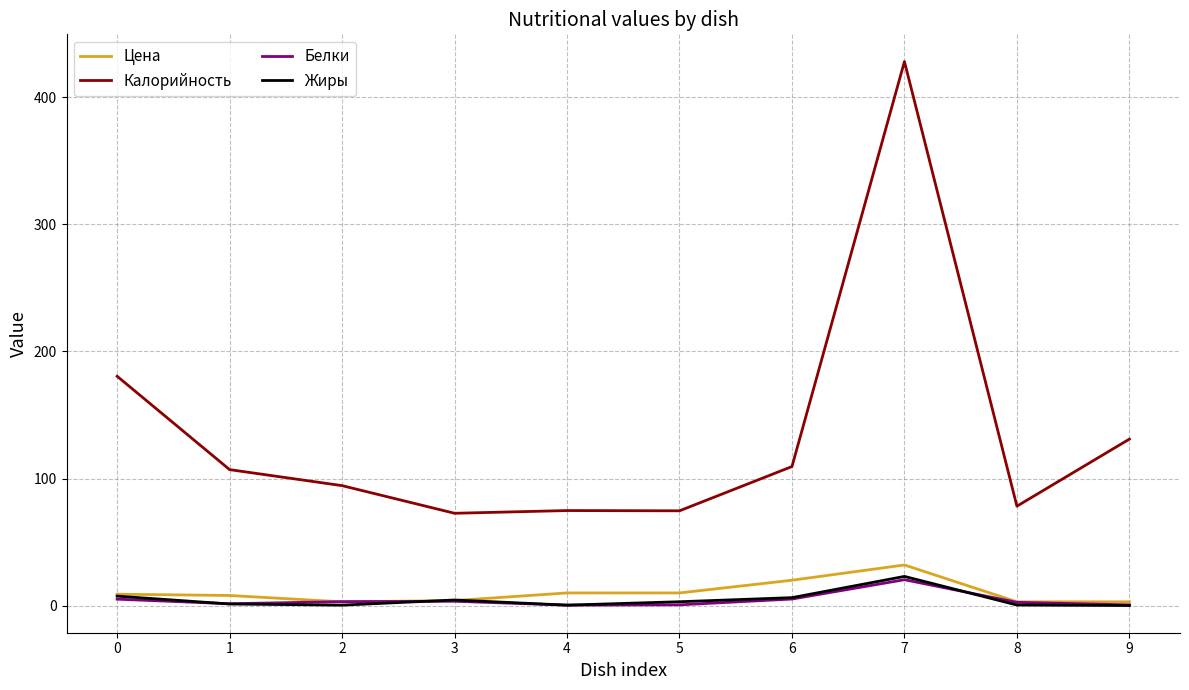

What is the difference between the maximum and second lowest values in the Цена series?

29.0